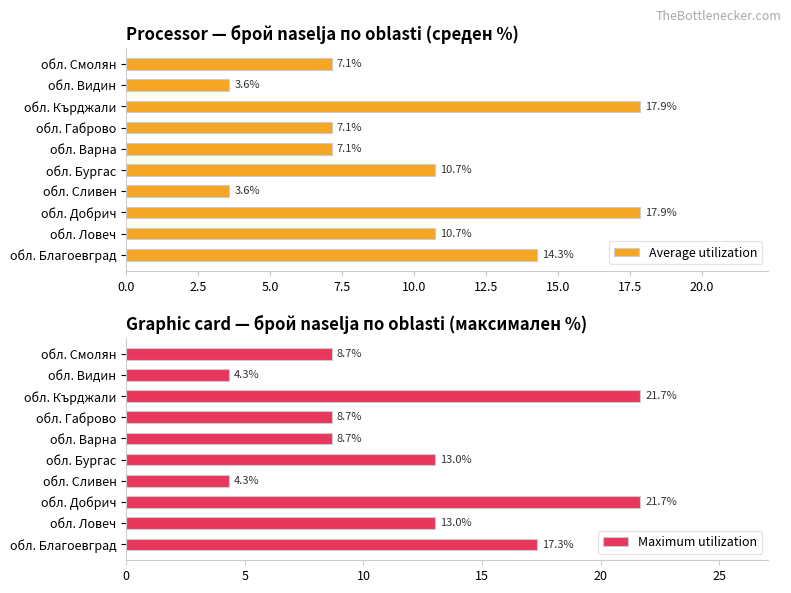

What is the value of the Maximum utilization bar at the 7th from the left?

8.7